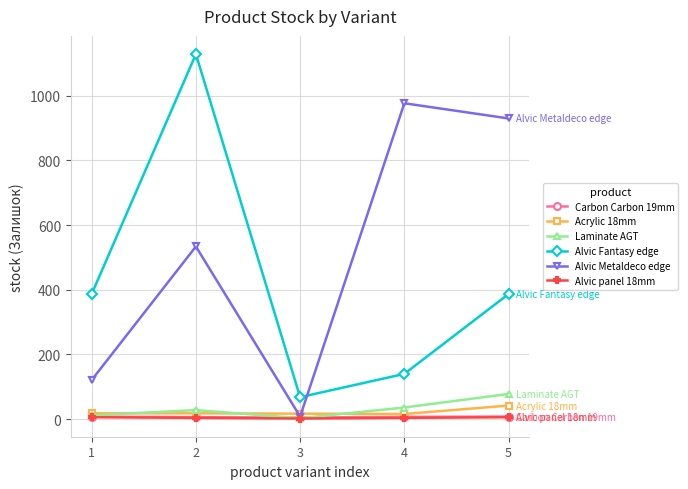

Which series has the widest spread of values?

Alvic Fantasy edge